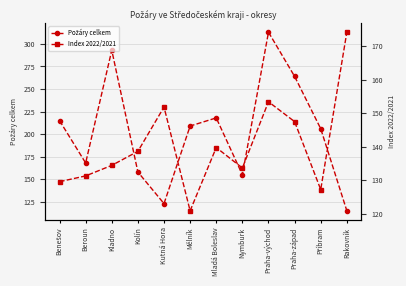

What is the lowest value of the Index 2022/2021 series?

120.8